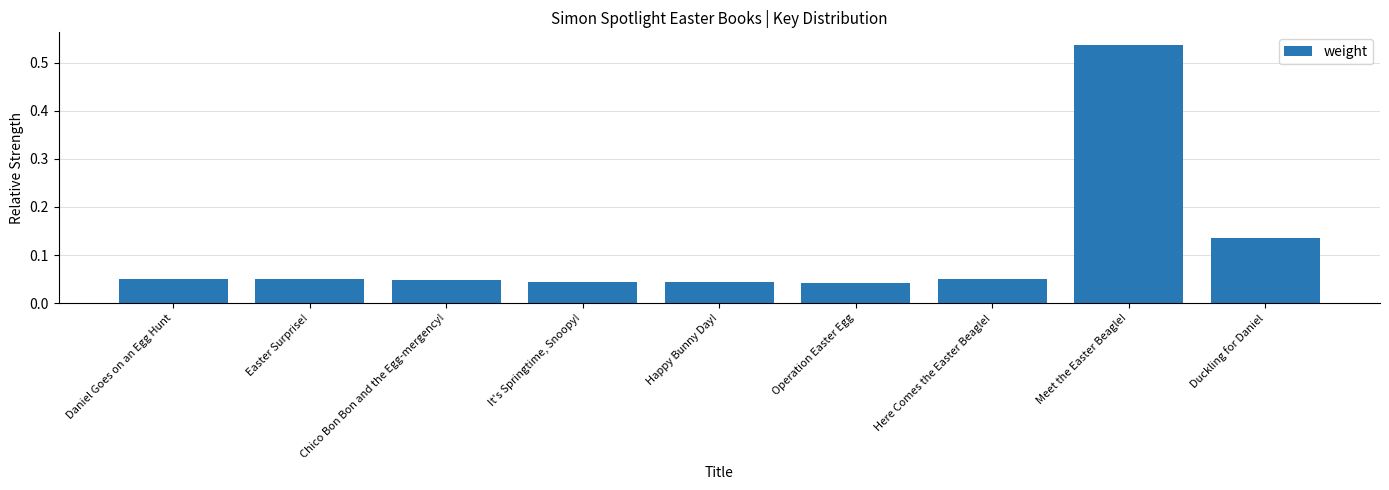

How many distinct data groups are displayed?

1